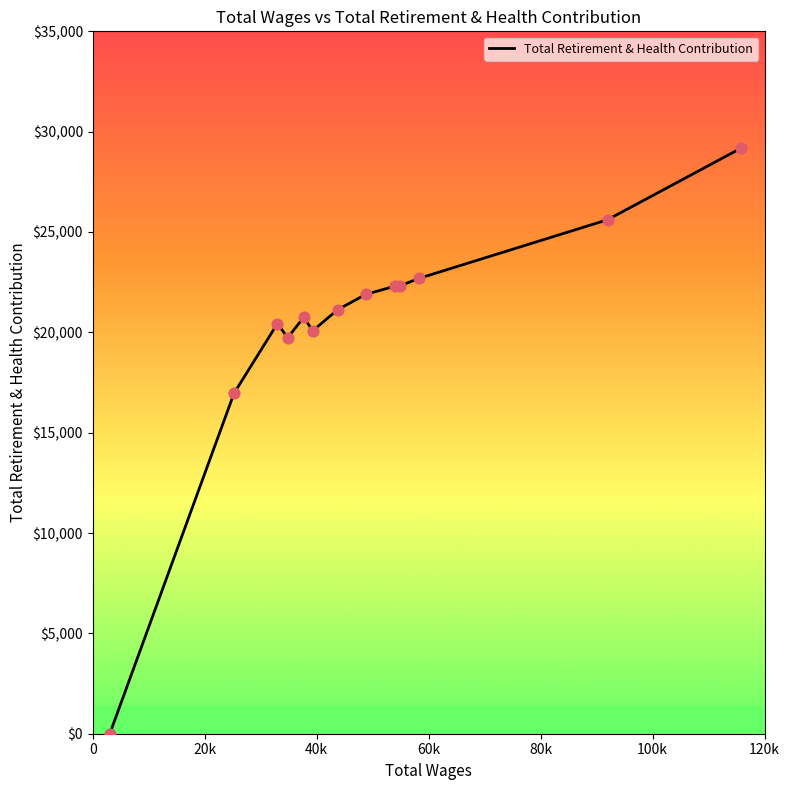

What is the difference between the maximum and minimum values?

29190